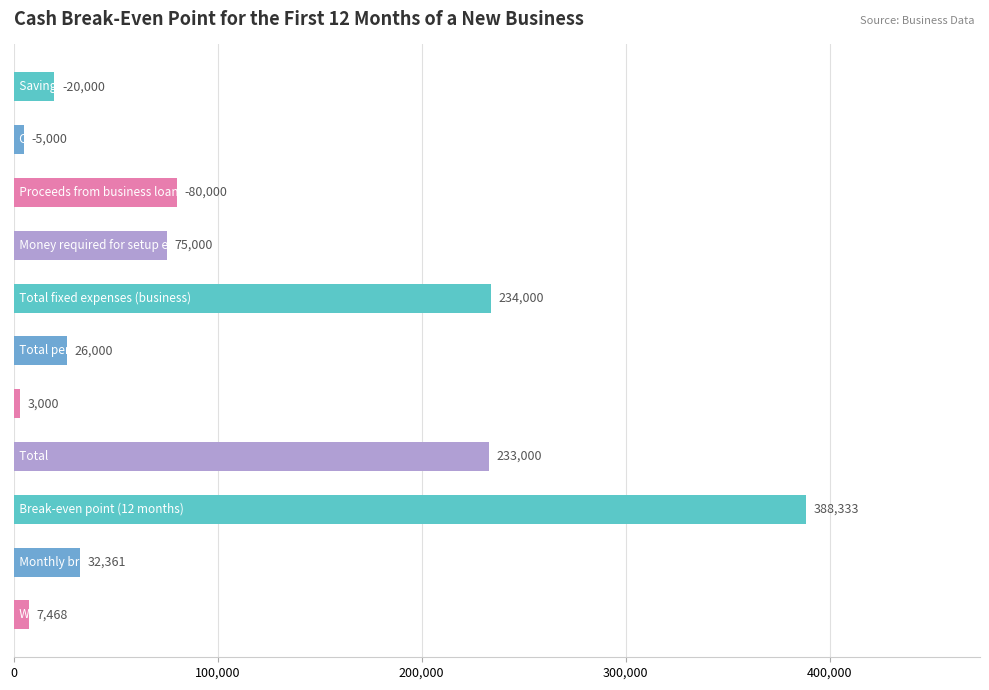

What is the difference between the maximum and minimum values?

385333